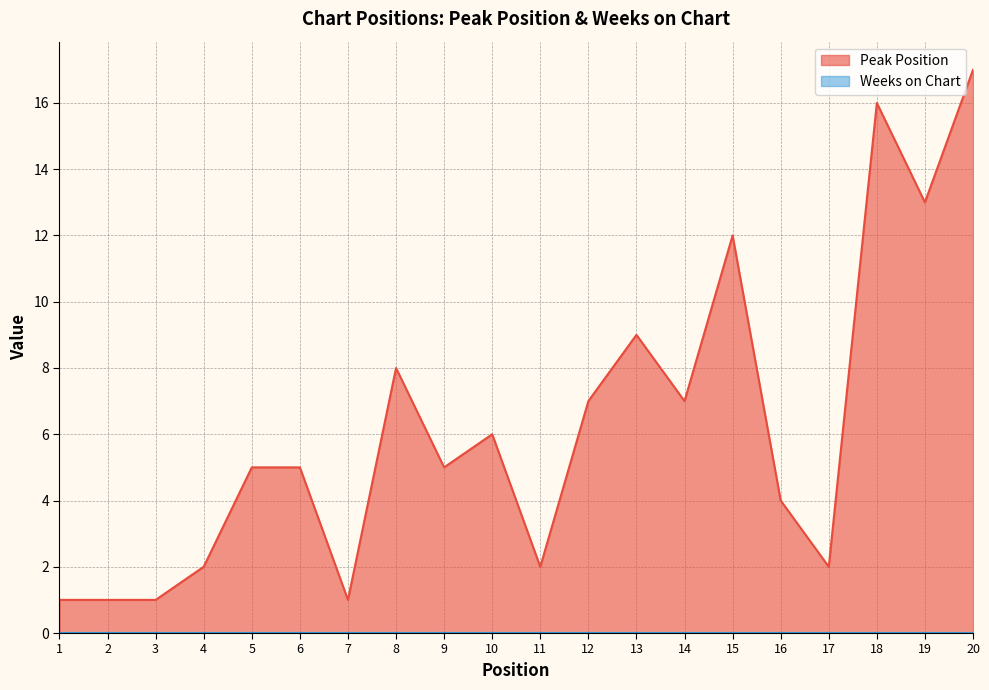

Reading left to right, transcribe all the data shown in this chart.

1=1	2=1	3=1	4=2	5=5	6=5	7=1	8=8	9=5	10=6	11=2	12=7	13=9	14=7	15=12	16=4	17=2	18=16	19=13	20=17